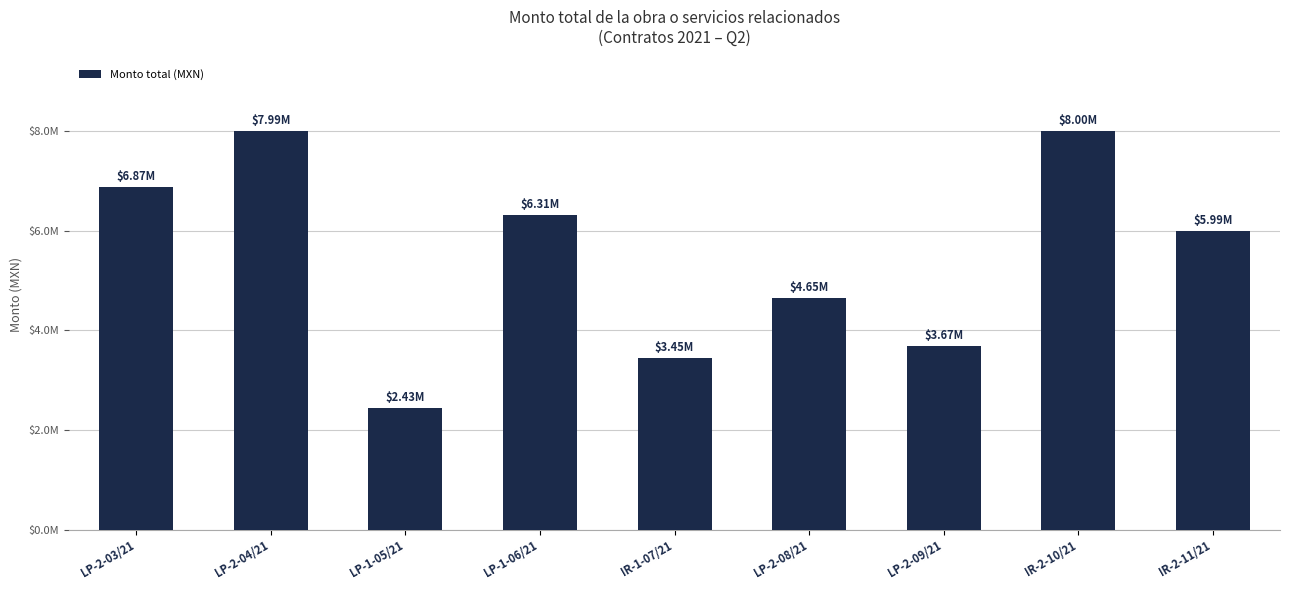

What is the ratio of the value at LP-1-06/21 to the value at IR-1-07/21?

1.8